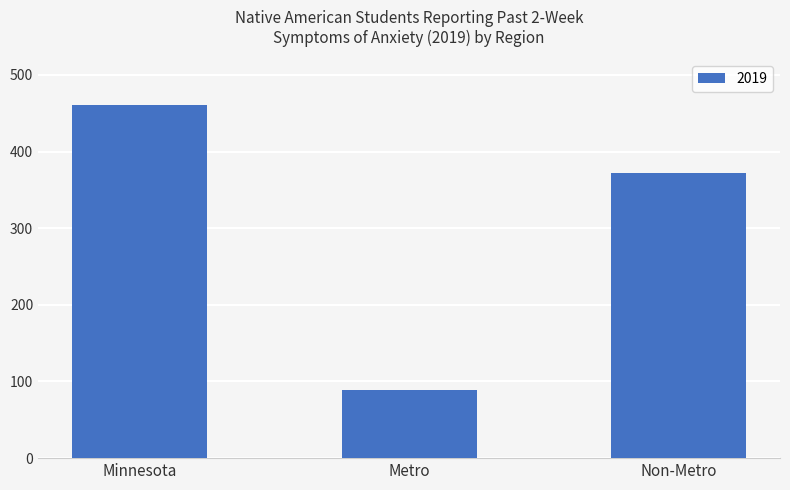

Rank the categories by value from highest to lowest.

Minnesota, Non-Metro, Metro